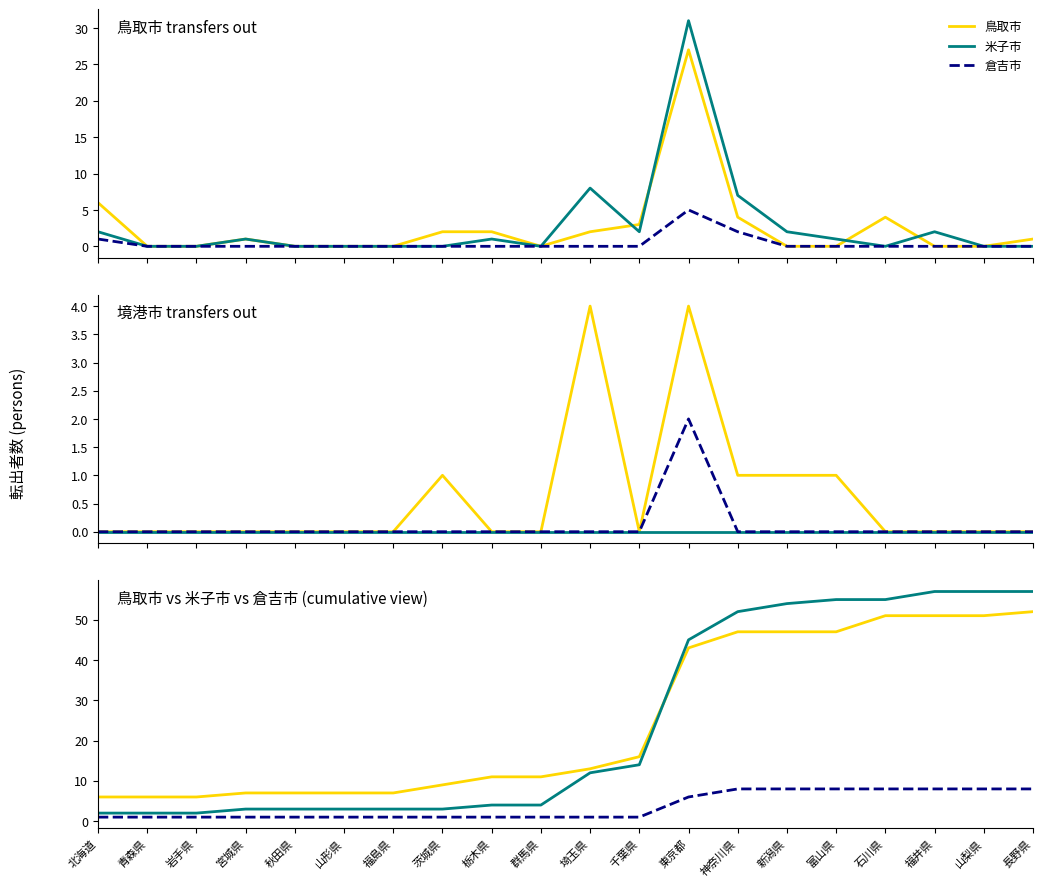

Does the chart display data point markers on the line(s)?

No